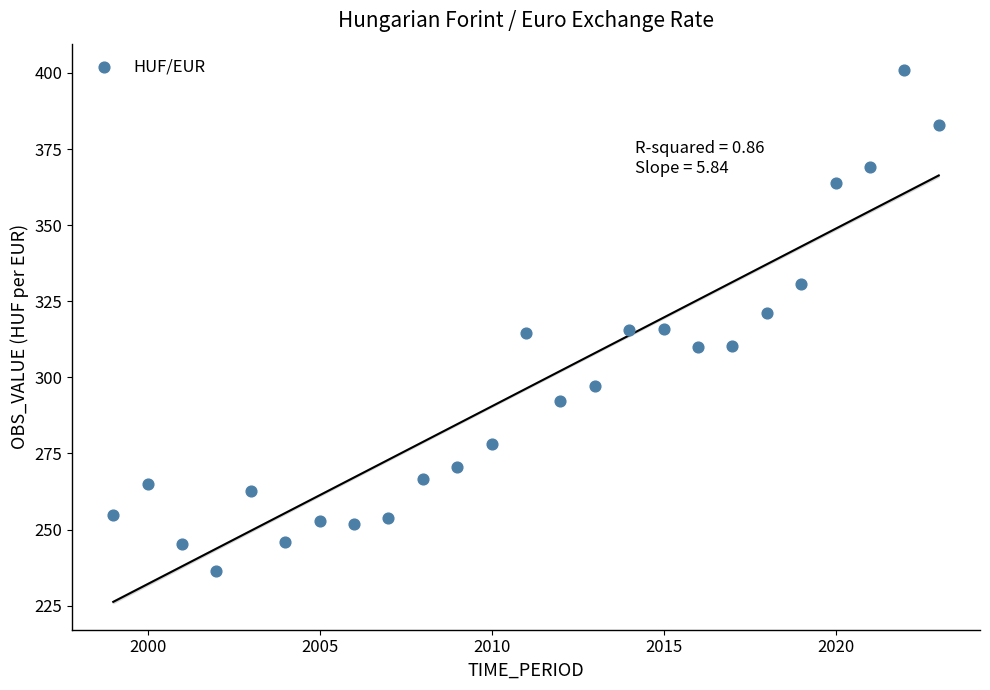

What is the range of X values (max minus min)?

24.0